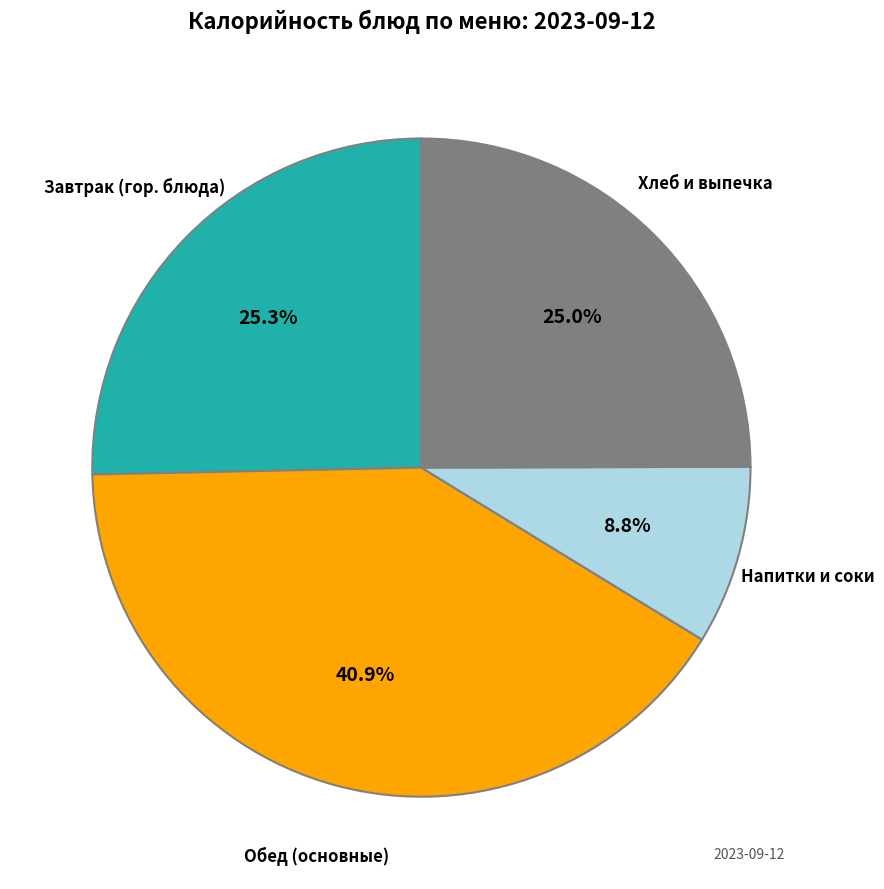

Is there a majority slice in this chart?

No